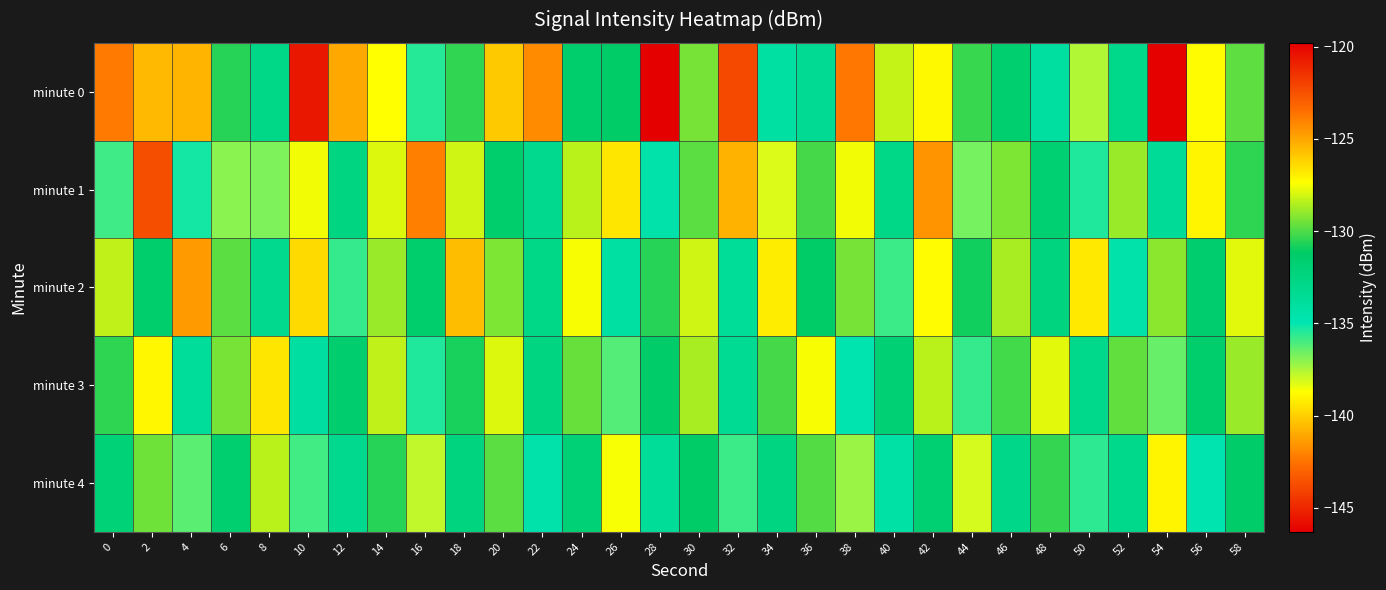

Which series has the widest spread of values?

minute 0